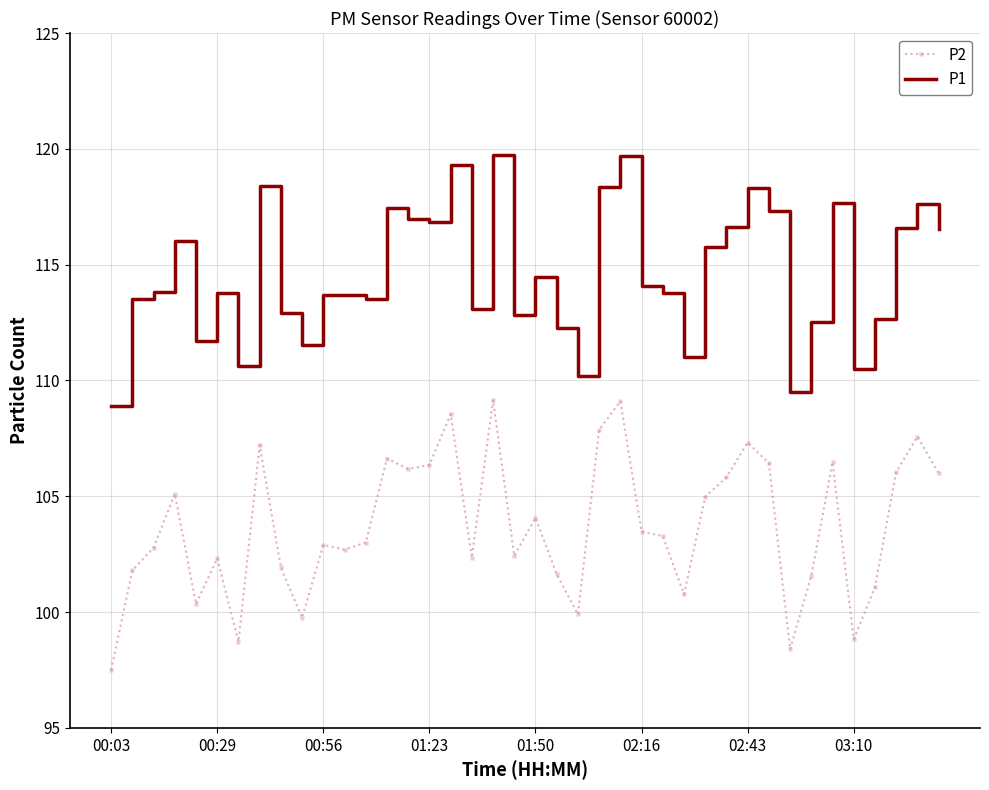

Rank the series by their average value, from highest to lowest.

P1, P2